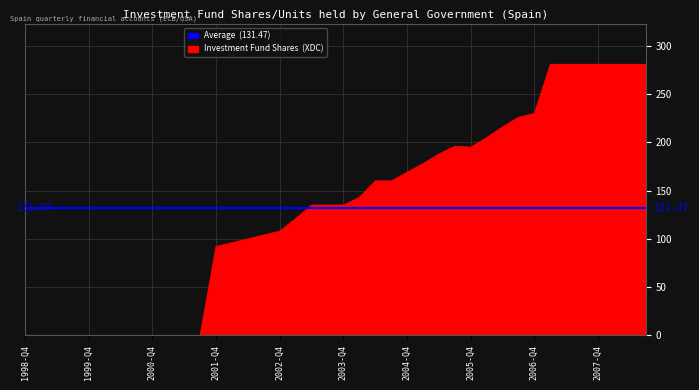

Rank the categories by value from highest to lowest.

2007-Q1, 2007-Q2, 2007-Q3, 2007-Q4, 2008-Q1, 2008-Q2, 2008-Q3, 2006-Q4, 2006-Q3, 2006-Q2, 2006-Q1, 2005-Q3, 2005-Q4, 2005-Q2, 2005-Q1, 2004-Q4, 2004-Q2, 2004-Q3, 2004-Q1, 2003-Q2, 2003-Q3, 2003-Q4, 2003-Q1, 2002-Q4, 2002-Q3, 2002-Q2, 2002-Q1, 2001-Q4, 1998-Q4, 1999-Q1, 1999-Q2, 1999-Q3, 1999-Q4, 2000-Q1, 2000-Q2, 2000-Q3, 2000-Q4, 2001-Q1, 2001-Q2, 2001-Q3